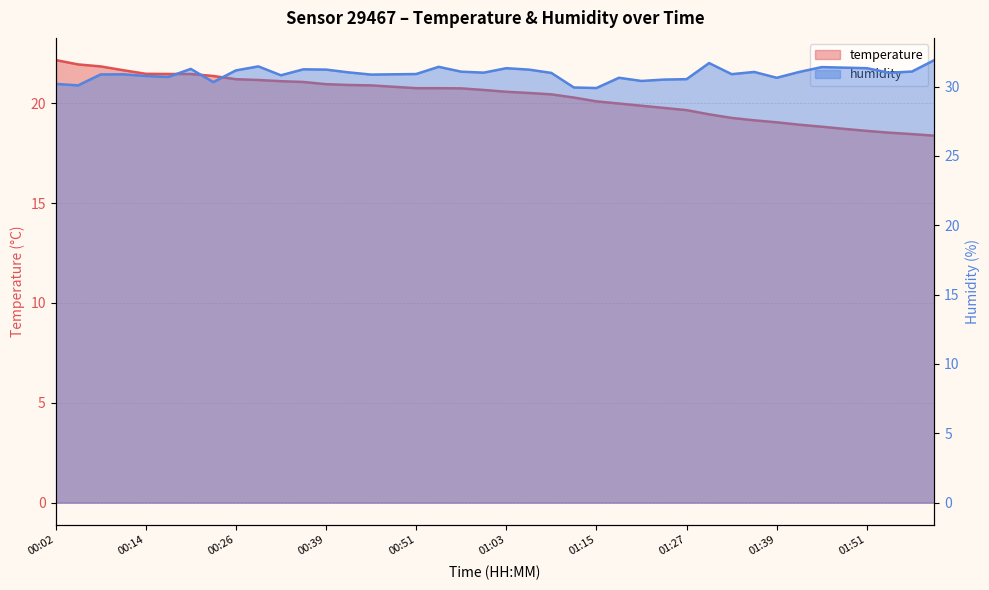

What is the sum of all temperature values?

813.2